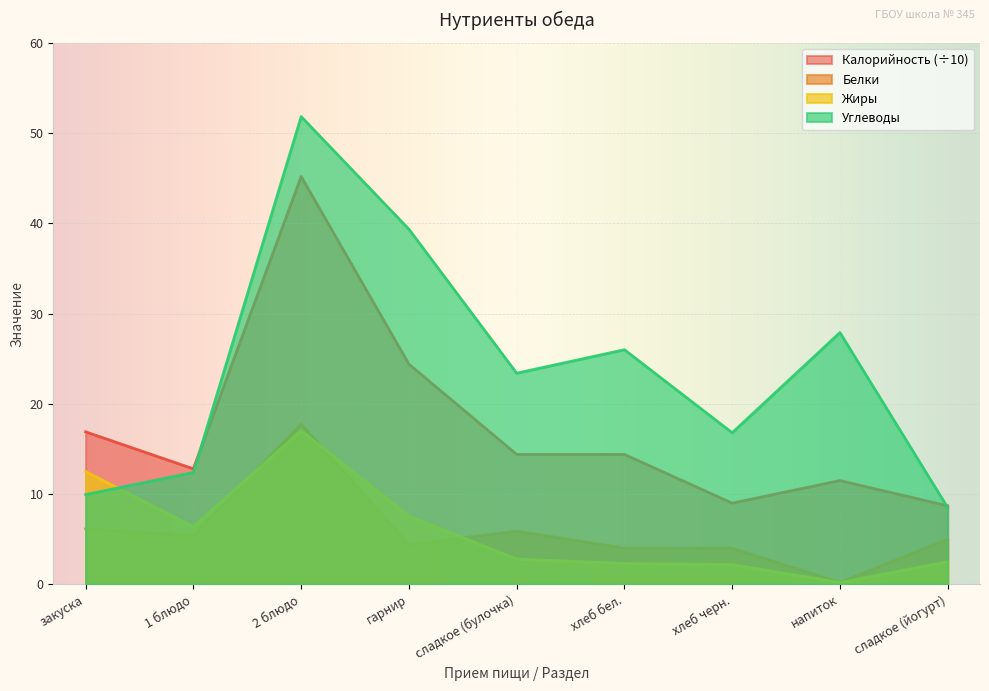

What is the maximum value shown in the chart?

51.8